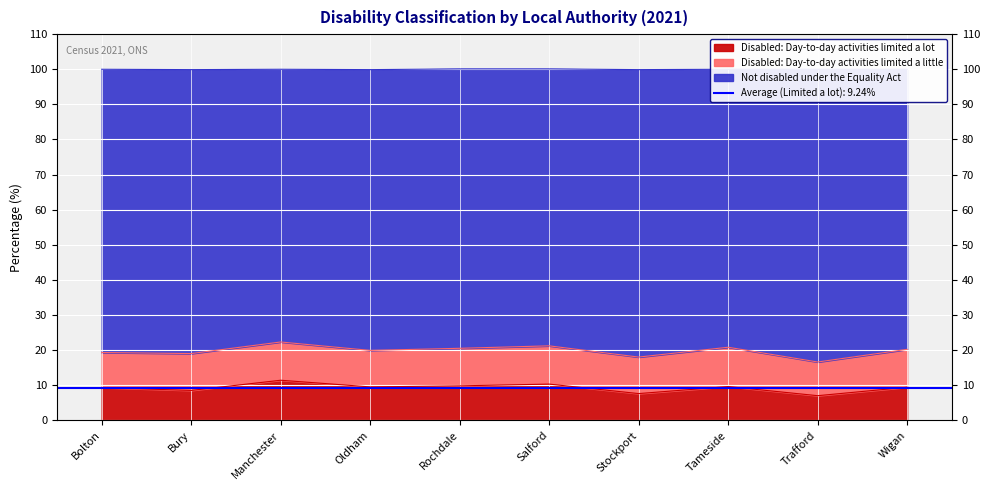

What is the approximate value of Disabled: Day-to-day activities limited a lot at Trafford?

7.0